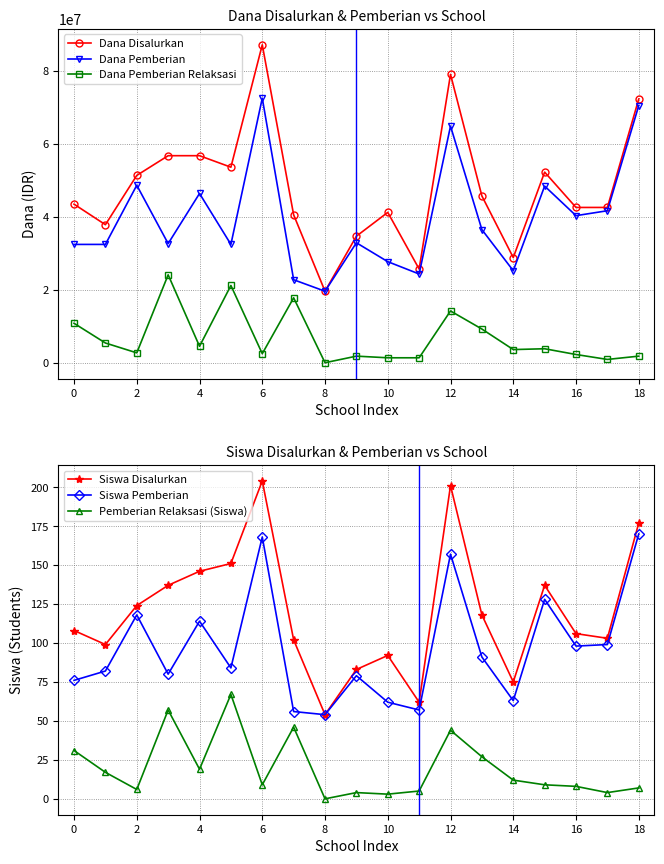

What is the difference between the highest and lowest values at 2?

37799983